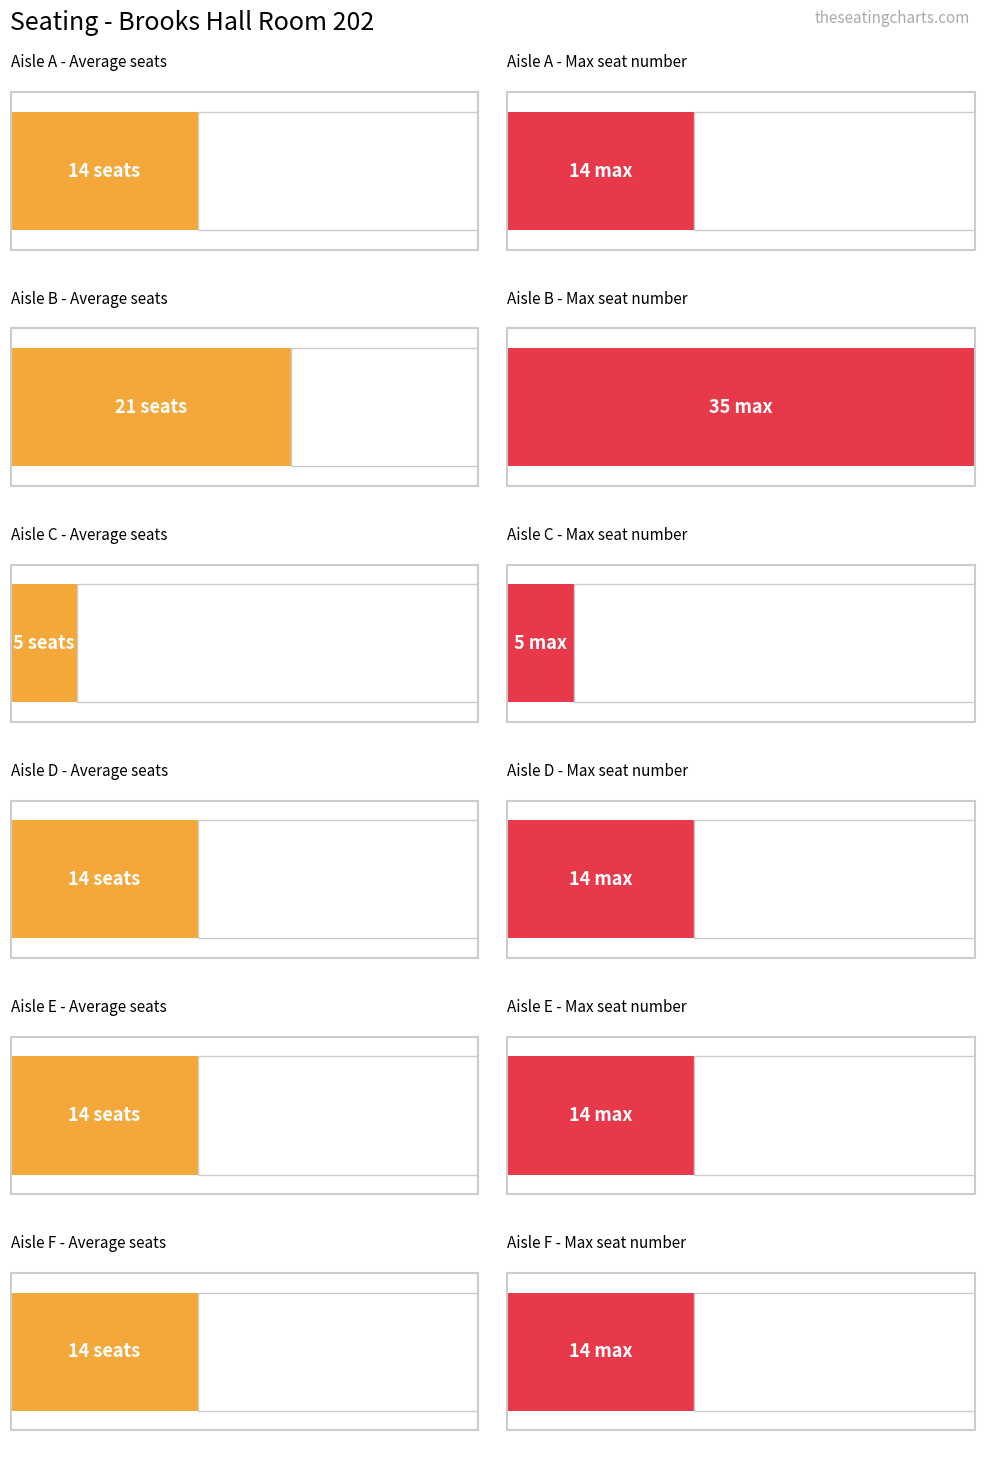

At which category is the sum across all series the highest?

B